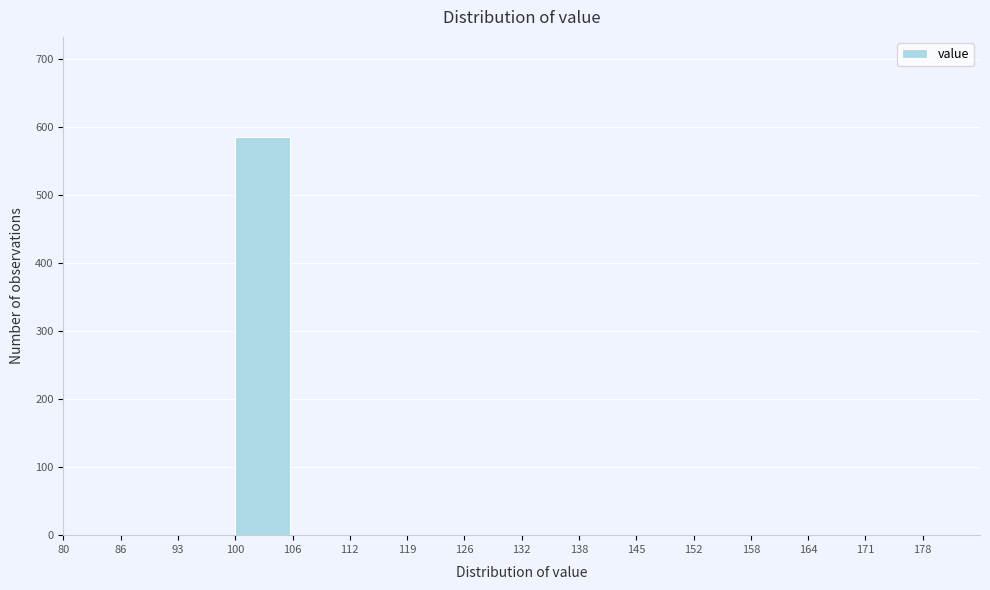

Reading left to right, transcribe this chart: for each bar, give the range it covers on the x-axis and its height. Neither the bar edges nor the heights are printed on the chart, so give them approximately, as read against the axes.

80.0 to 86.5: 0
86.5 to 93.0: 0
93.0 to 99.5: 0
99.5 to 106.0: 590
106.0 to 112.5: 0
112.5 to 119.0: 0
119.0 to 125.5: 0
125.5 to 132.0: 0
132.0 to 138.5: 0
138.5 to 145.0: 0
145.0 to 151.5: 0
151.5 to 158.0: 0
158.0 to 164.5: 0
164.5 to 171.0: 0
171.0 to 177.5: 0
177.5 to 184.0: 0